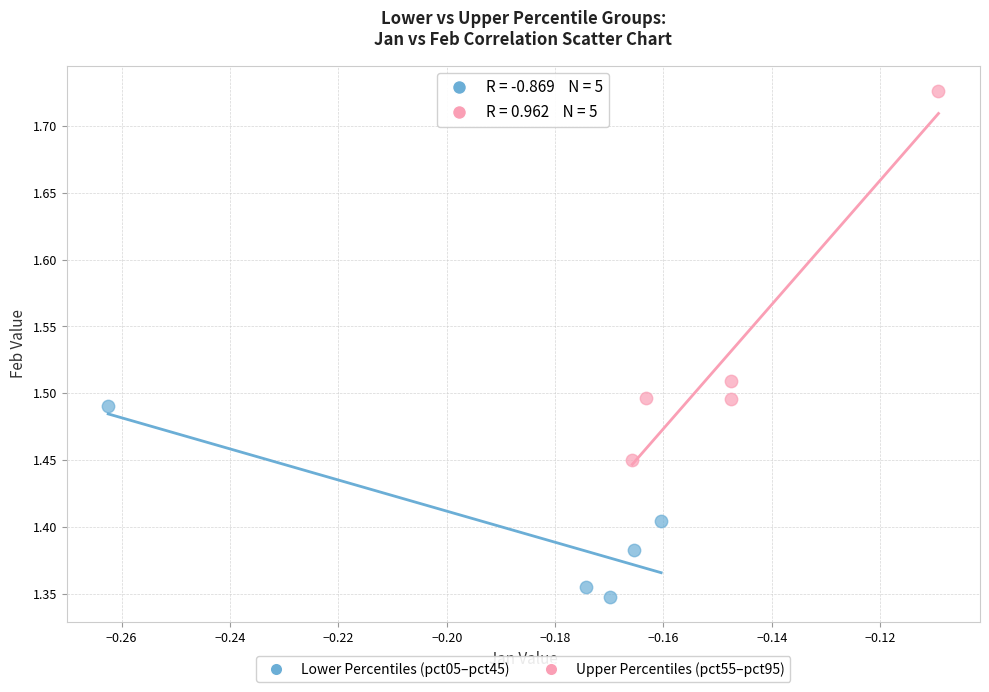

Which series has the largest Y range (max minus min)?

Upper Percentiles (pct55–pct95)